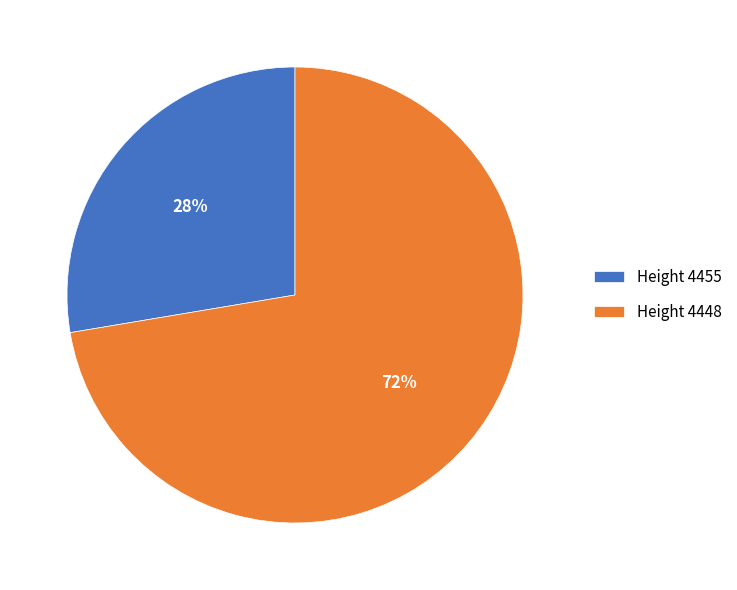

Which category accounts for the majority?

Height 4448